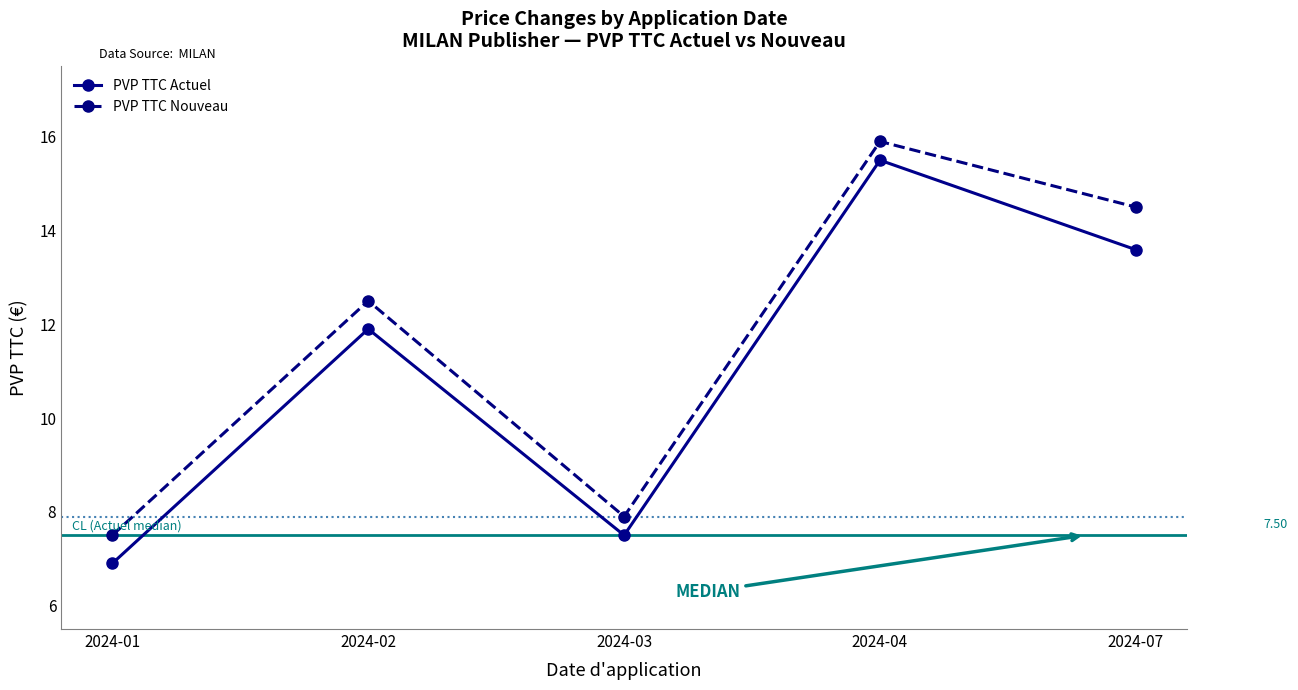

How many interior local peaks does the PVP TTC Actuel series have?

2